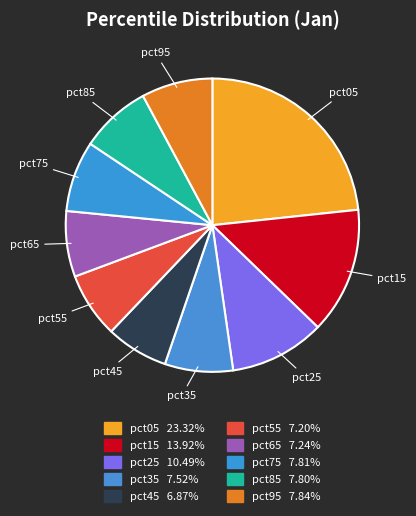

How many segments does this pie chart have?

10